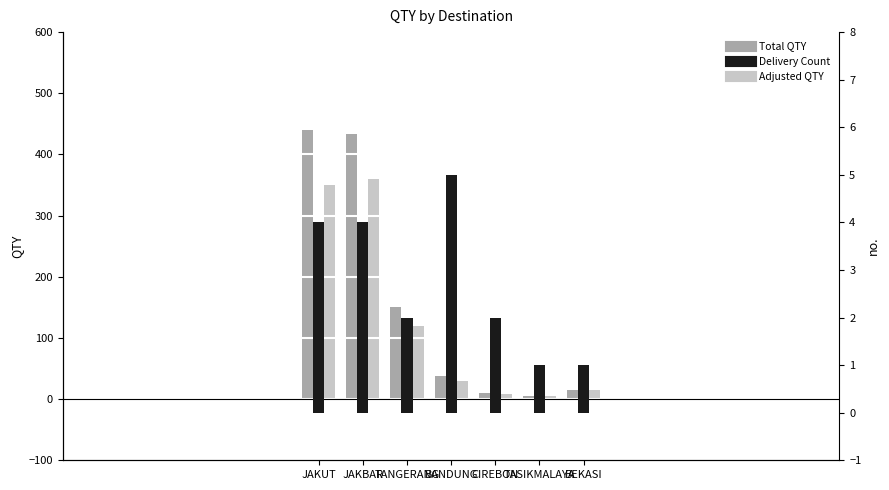

The Total QTY series shows 15 at BEKASI. True or false?

True